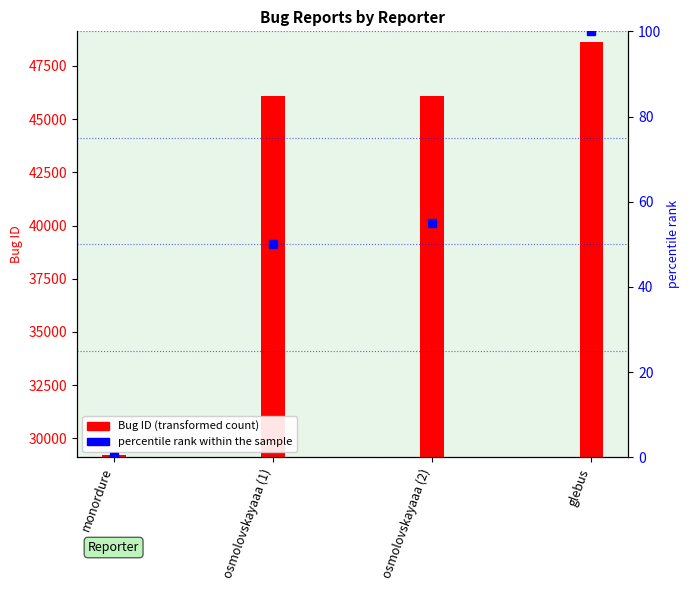

Reading left to right, transcribe all the data shown in this chart.

Bug ID (transformed count): monordure=100	osmolovskayaaa (1)=16977	osmolovskayaaa (2)=16994	glebus=19518
percentile rank within the sample: monordure=0	osmolovskayaaa (1)=50	osmolovskayaaa (2)=55	glebus=100